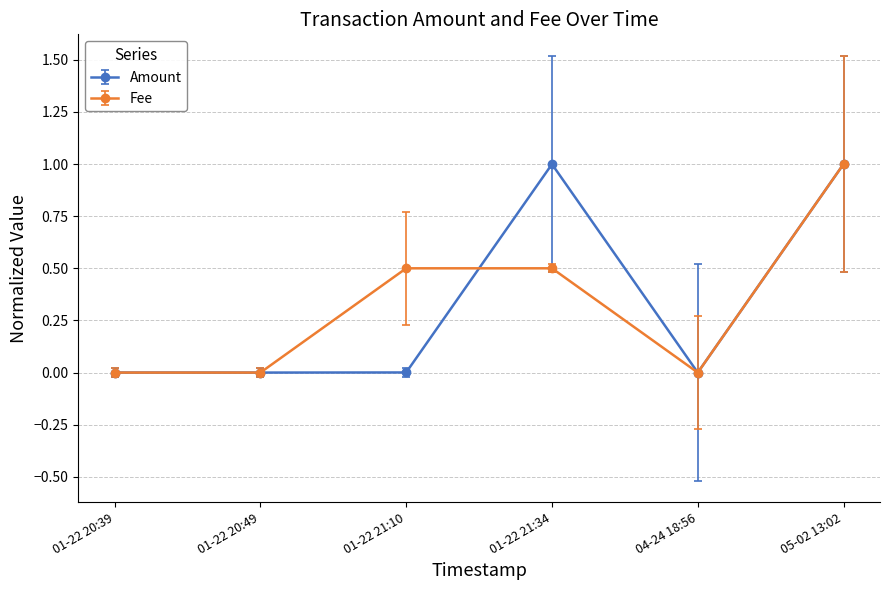

How many categories are shown in the chart?

6